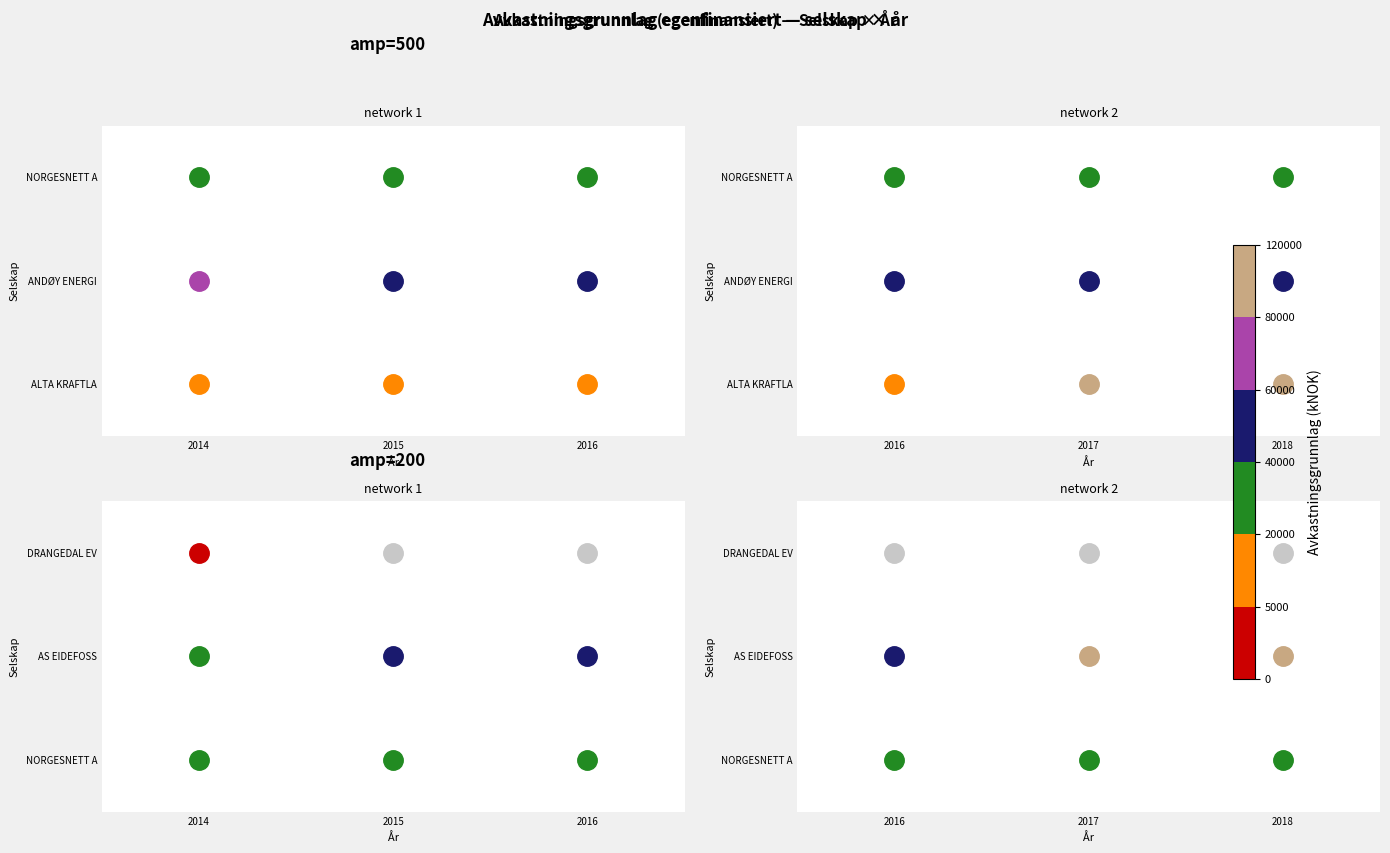

Is the value of AS EIDEFOSS at 0 greater than the value of ALTA KRAFTLAG SA at 0?

Yes